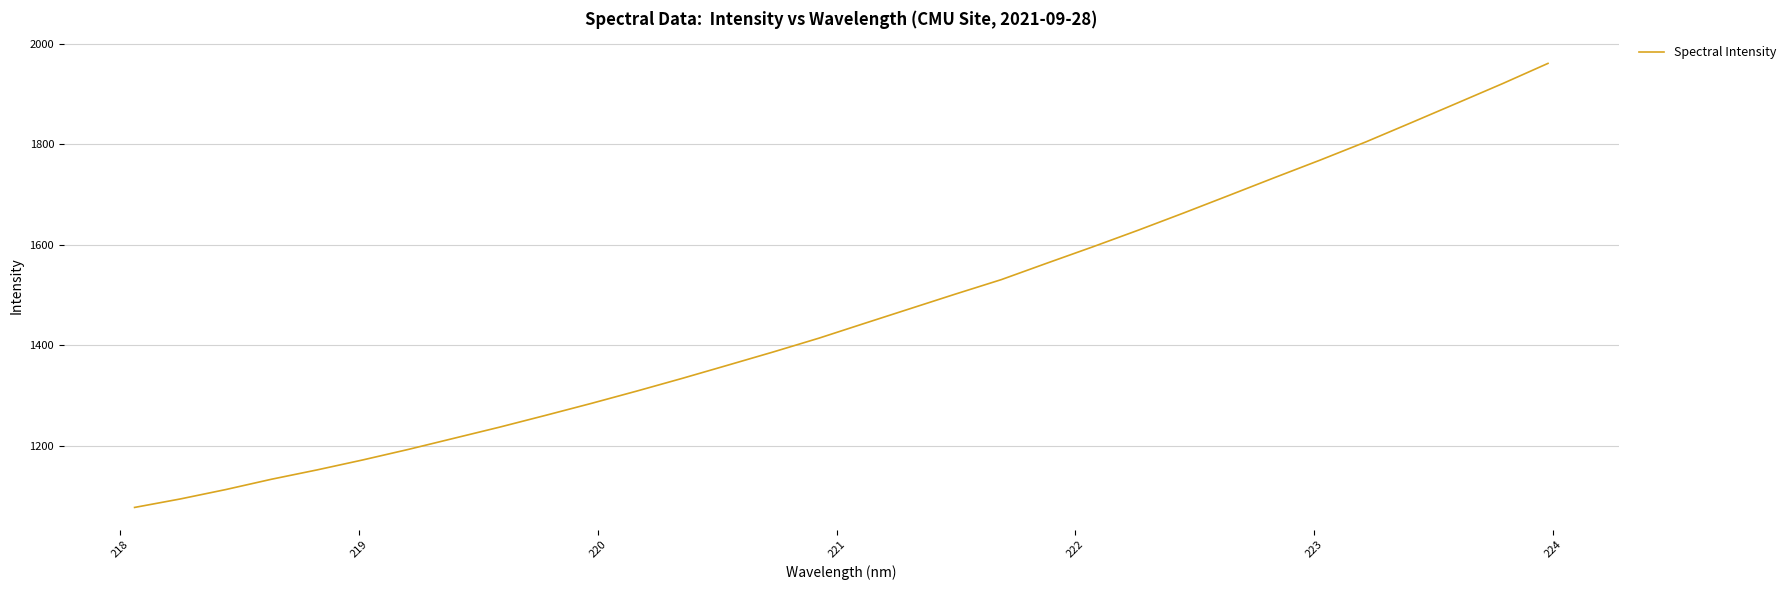

What is the minimum value shown in the chart?

1076.8